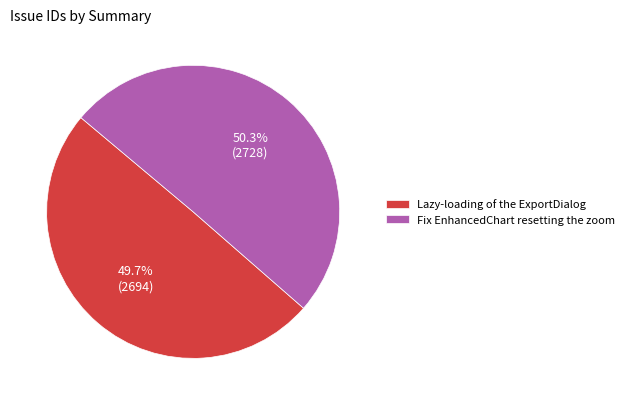

To the nearest percent, what is the difference between the largest and smallest slice percentages?

1%